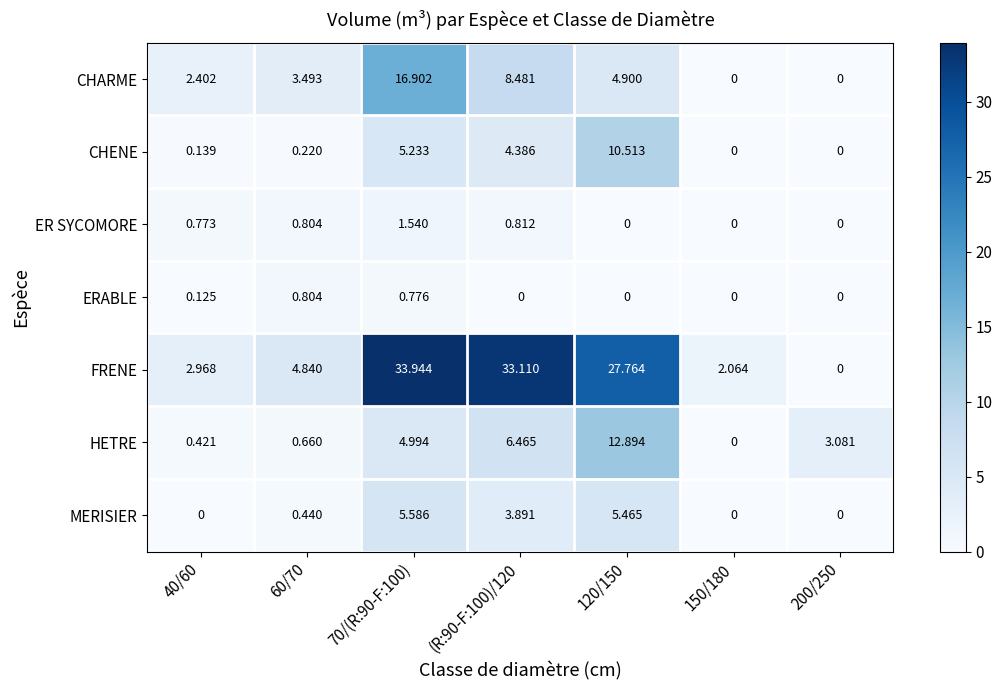

At 70/(R:90-F:100), list the series in order from largest to smallest.

FRENE, CHARME, MERISIER, CHENE, HETRE, ER SYCOMORE, ERABLE